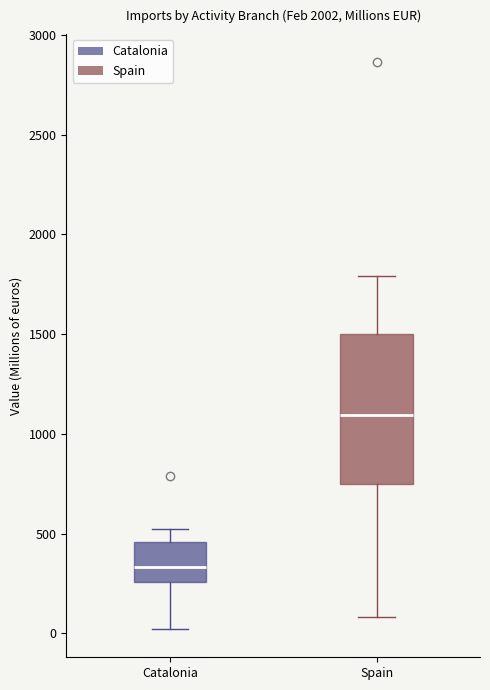

Which box is the tallest, from its lower edge to its upper edge?

Spain